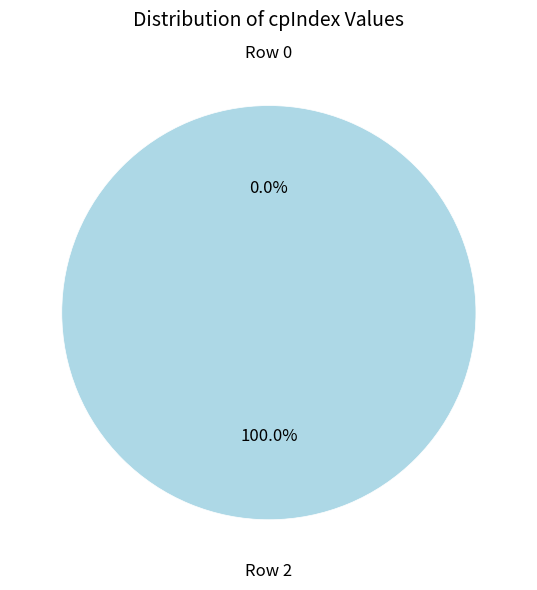

Which category accounts for the majority?

Row 2